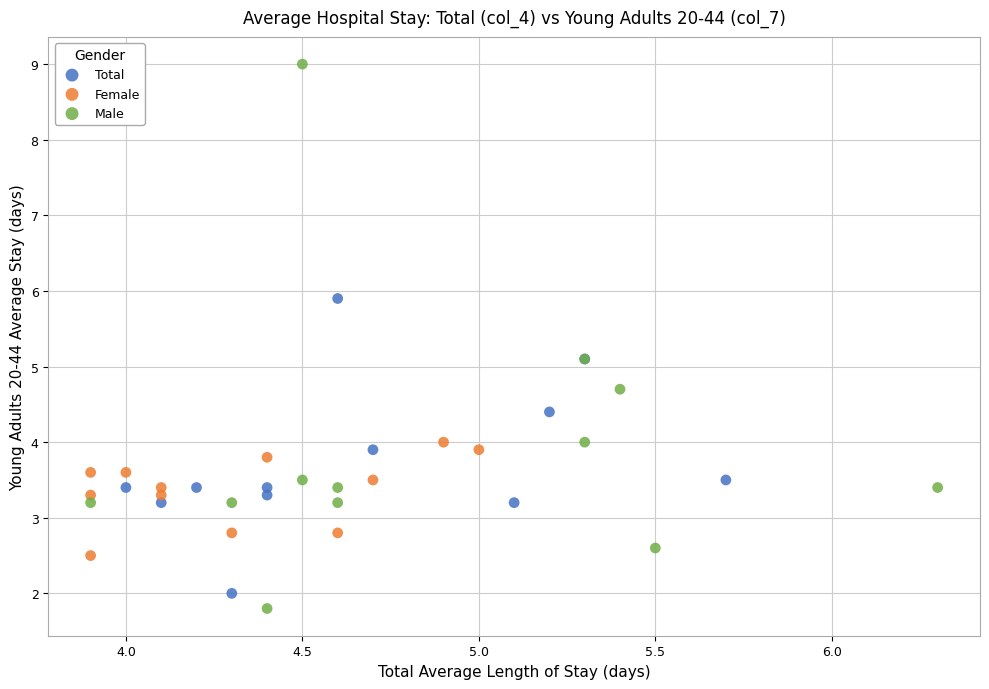

Which series contains the highest Y value?

Male